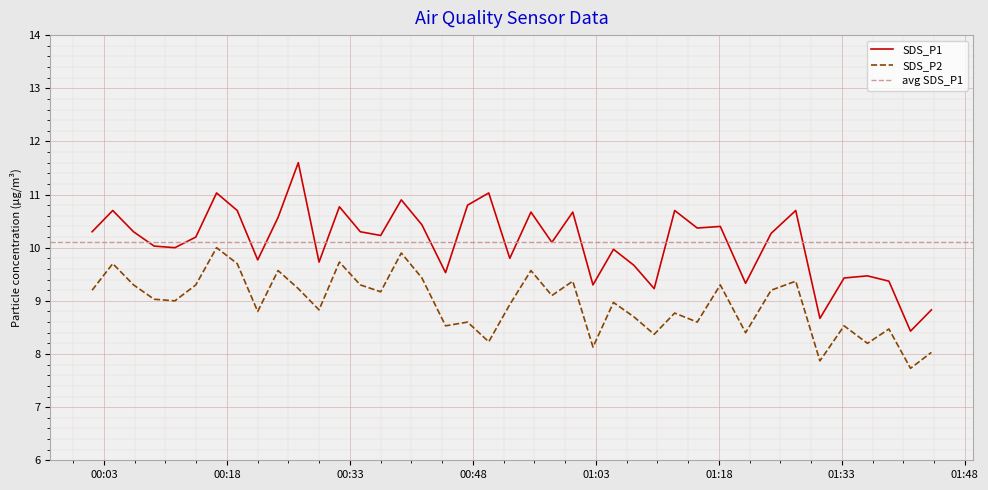

List the labels in order of SDS_P2 value, largest first.

2022/09/22 00:16:44, 2022/09/22 00:39:16, 2022/09/22 00:31:43, 2022/09/22 00:04:04, 2022/09/22 00:19:15, 2022/09/22 00:24:14, 2022/09/22 00:55:05, 2022/09/22 00:41:47, 2022/09/22 01:00:11, 2022/09/22 01:27:23, 2022/09/22 00:06:36, 2022/09/22 00:14:12, 2022/09/22 00:34:16, 2022/09/22 01:18:11, 2022/09/22 00:26:42, 2022/09/22 00:01:33, 2022/09/22 01:24:23, 2022/09/22 00:36:45, 2022/09/22 00:57:38, 2022/09/22 00:09:07, 2022/09/22 00:11:39, 2022/09/22 01:05:09, 2022/09/22 00:52:30, 2022/09/22 00:29:14, 2022/09/22 00:21:45, 2022/09/22 01:12:37, 2022/09/22 01:07:38, 2022/09/22 00:47:21, 2022/09/22 01:15:22, 2022/09/22 00:44:40, 2022/09/22 01:33:17, 2022/09/22 01:38:45, 2022/09/22 01:21:16, 2022/09/22 01:10:07, 2022/09/22 00:49:56, 2022/09/22 01:36:08, 2022/09/22 01:02:39, 2022/09/22 01:43:56, 2022/09/22 01:30:20, 2022/09/22 01:41:23